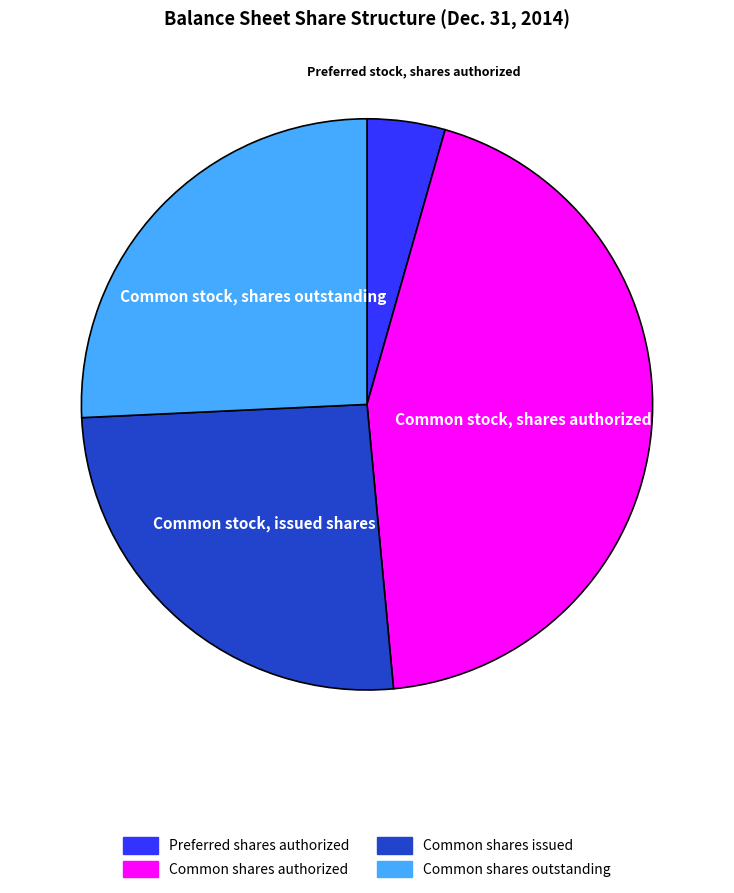

Is there a majority slice in this chart?

No